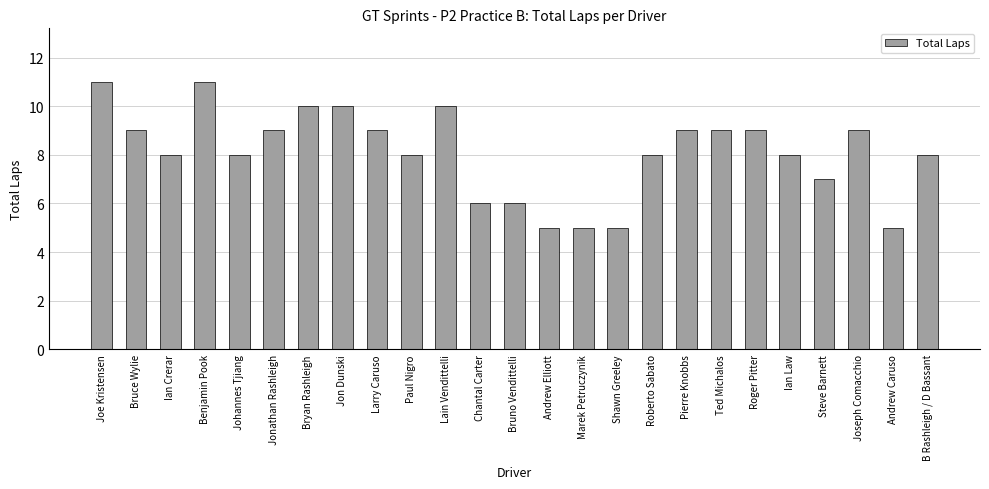

Reading left to right, transcribe all the data shown in this chart.

11	9	8	11	8	9	10	10	9	8	10	6	6	5	5	5	8	9	9	9	8	7	9	5	8